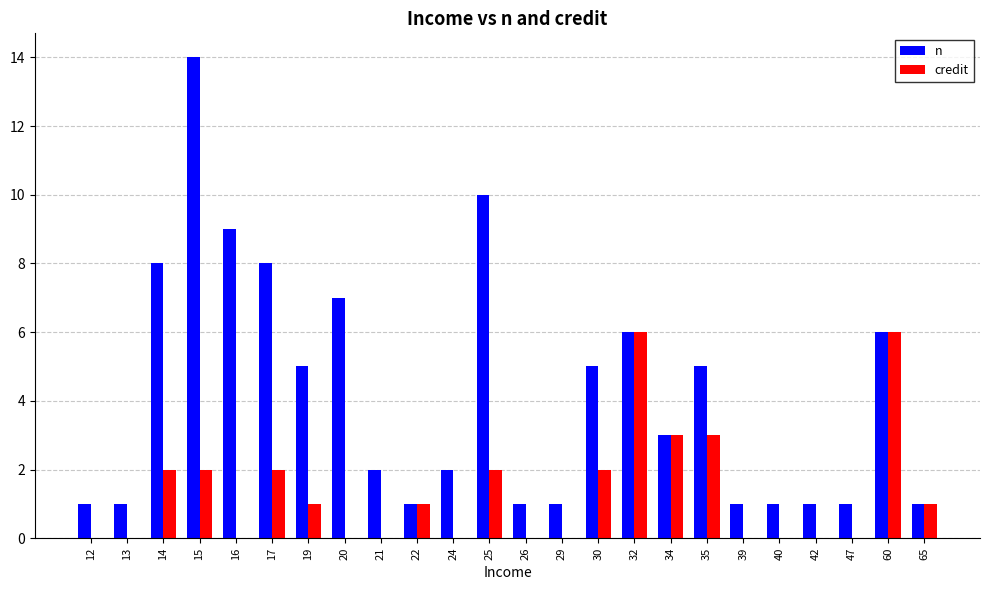

Are the bars grouped side by side (vs. stacked)?

Yes